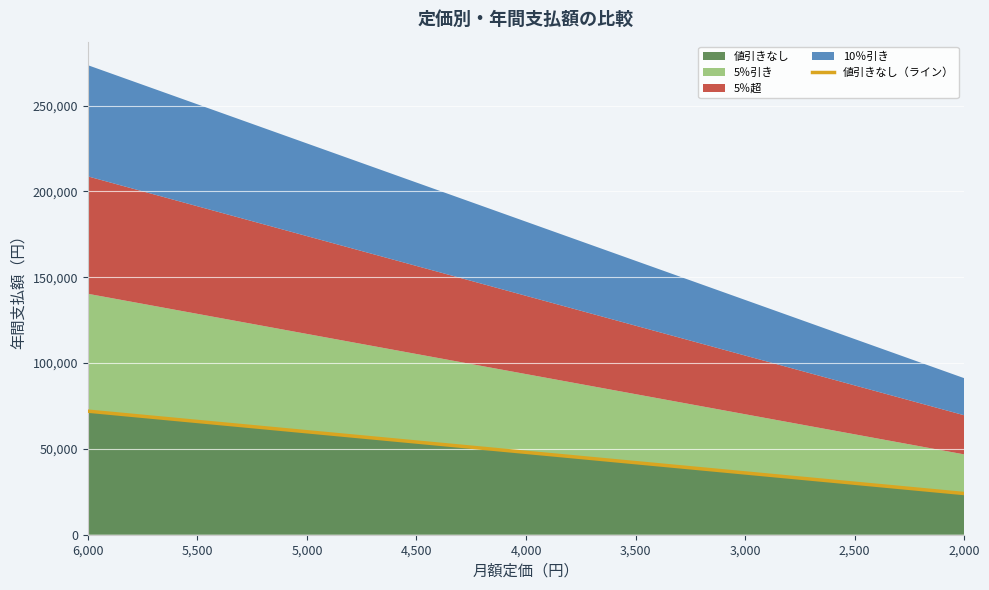

What is the smallest value displayed?

24000